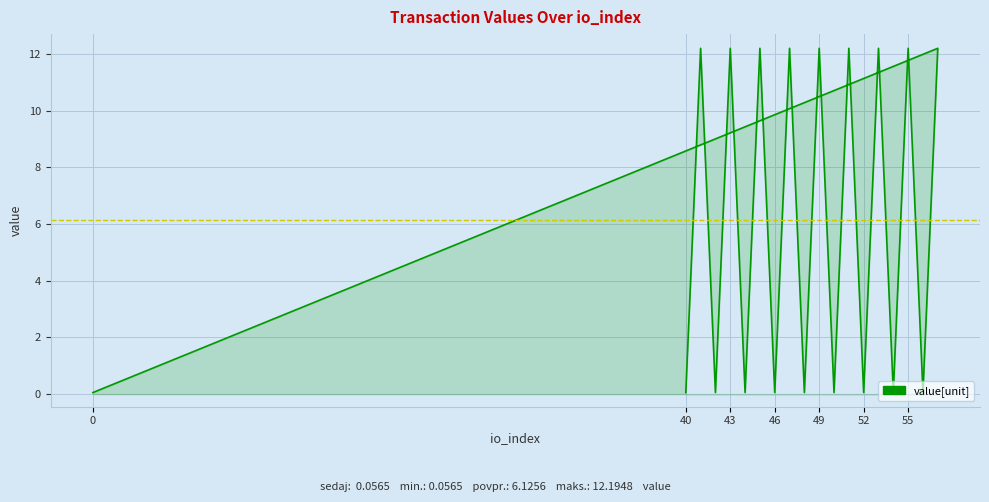

Is it true that the value at 3 is 20.1?

False